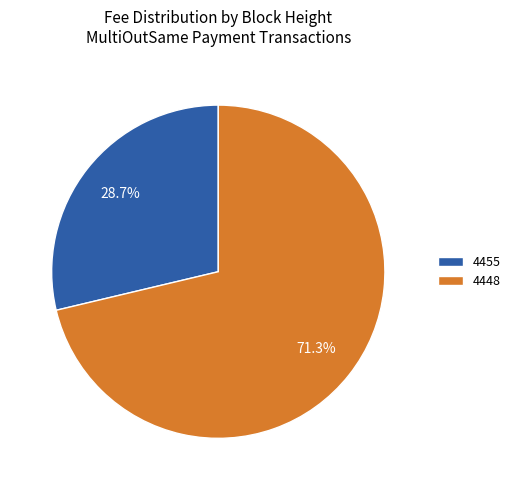

What percentage is the 4448 slice, to the nearest percent?

71%